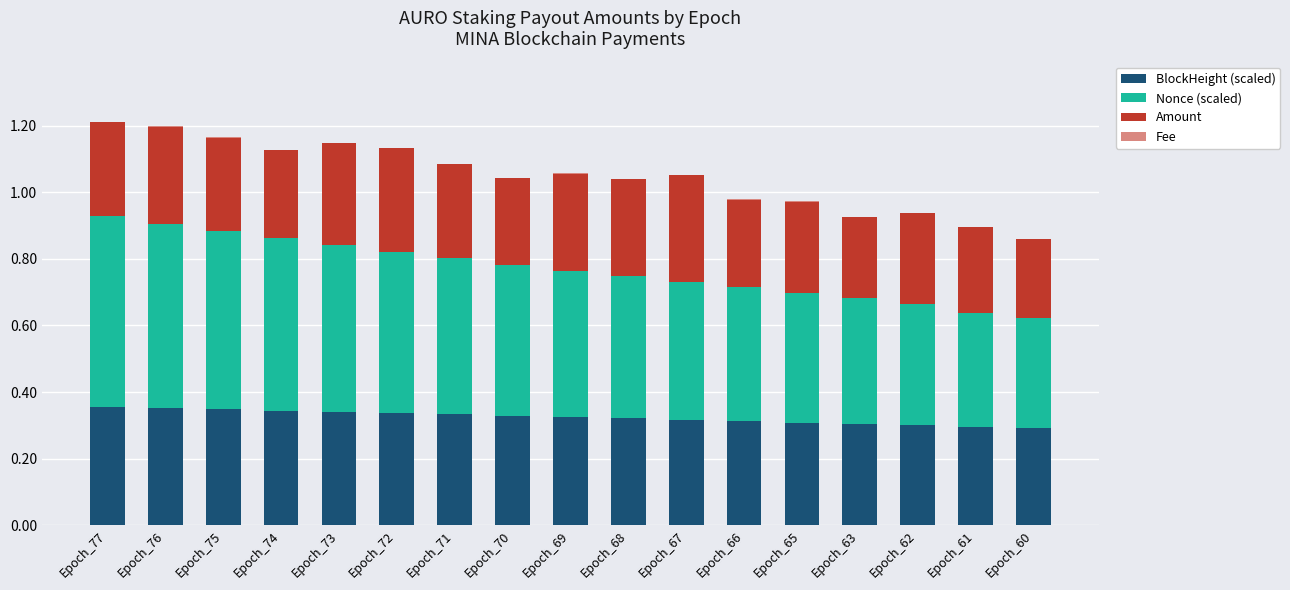

True or false: BlockHeight (scaled) has a value of 0.1 at Epoch_73.

False